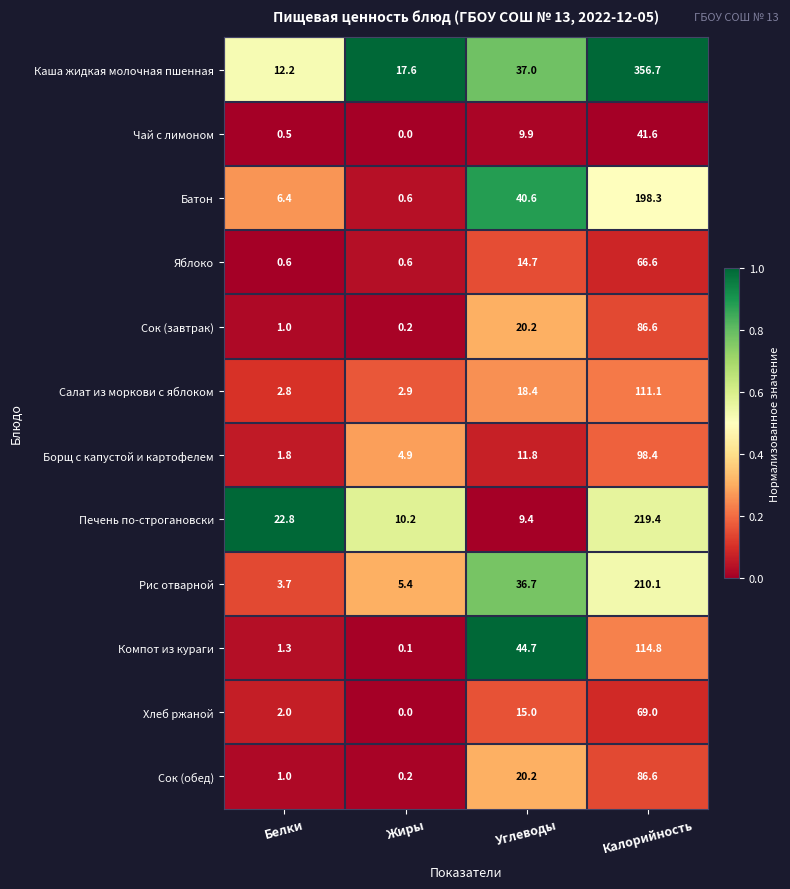

Between Белки and Калорийность, which series saw the biggest shift?

Каша жидкая молочная пшенная